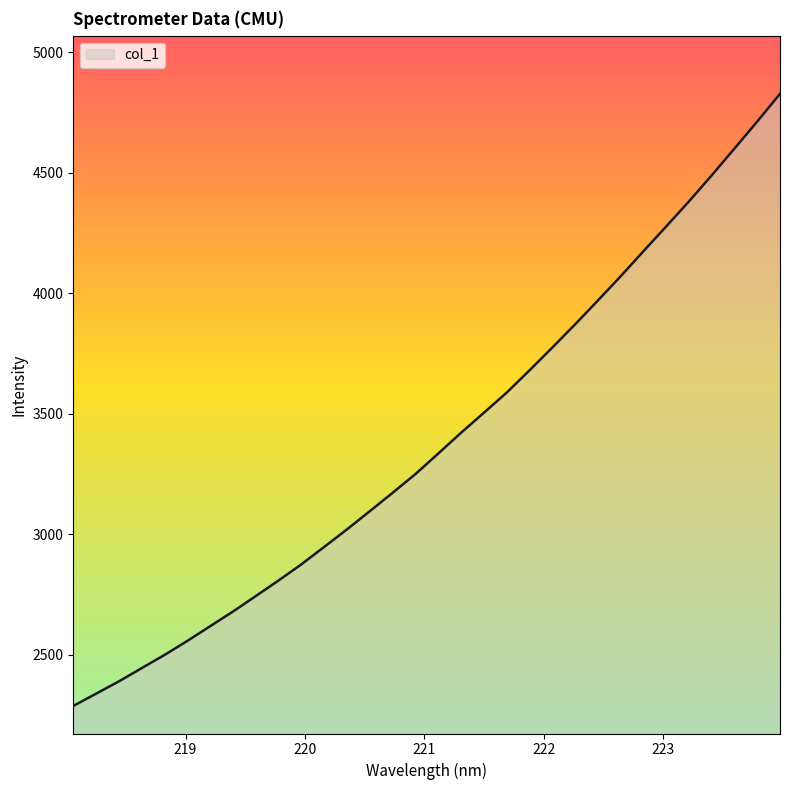

What is the difference between the second highest and minimum values?

2424.4